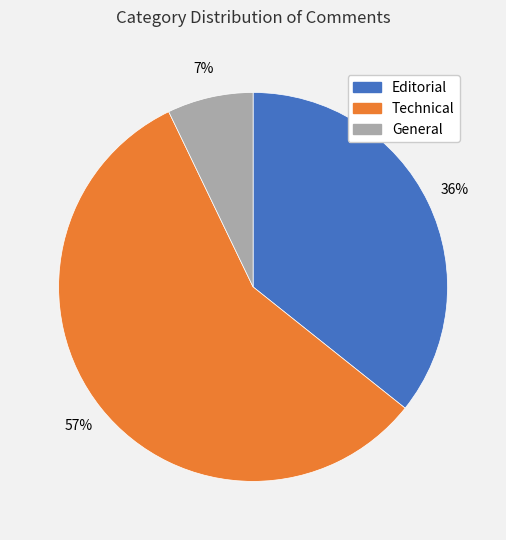

To the nearest percent, what is the average slice percentage?

33%